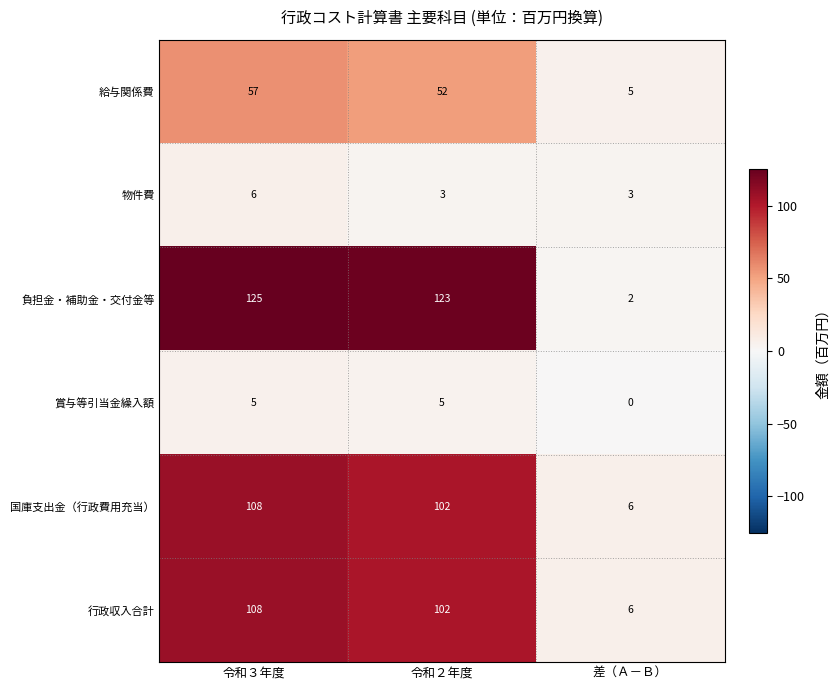

Between 令和３年度 and 差（Ａ－Ｂ）, which series saw the biggest shift?

負担金・補助金・交付金等